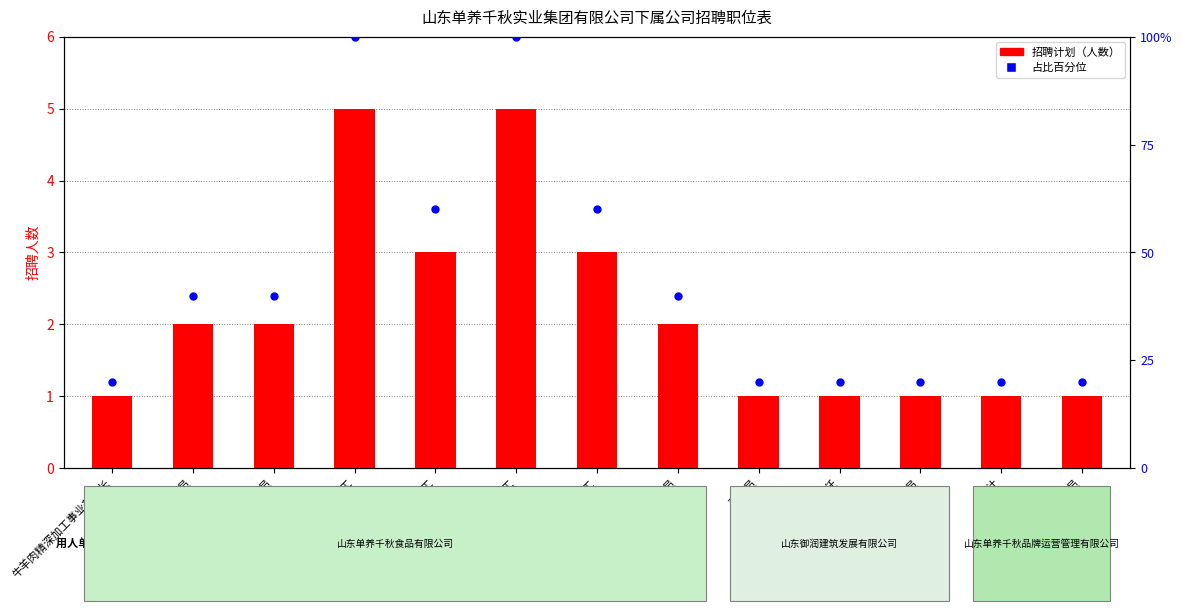

Which series has the widest spread of Y values?

占比百分位